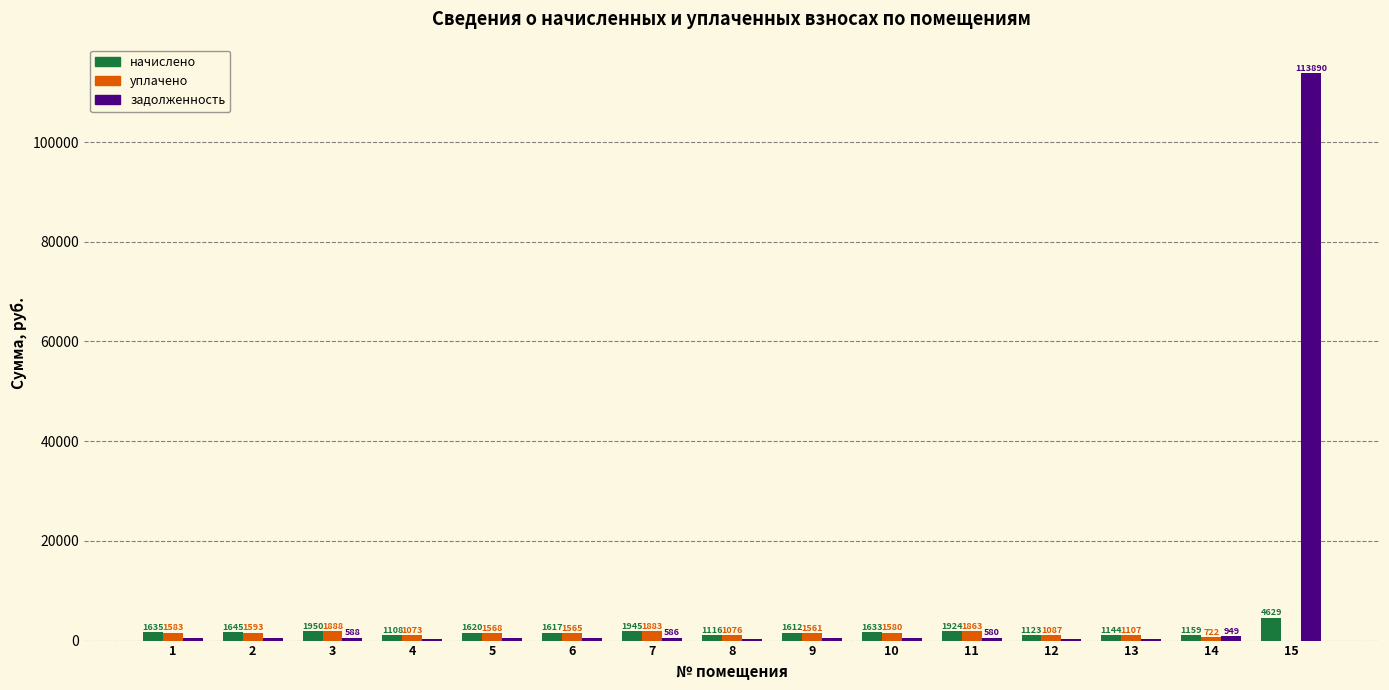

Is it true that уплачено equals 1592.7 at 2?

True